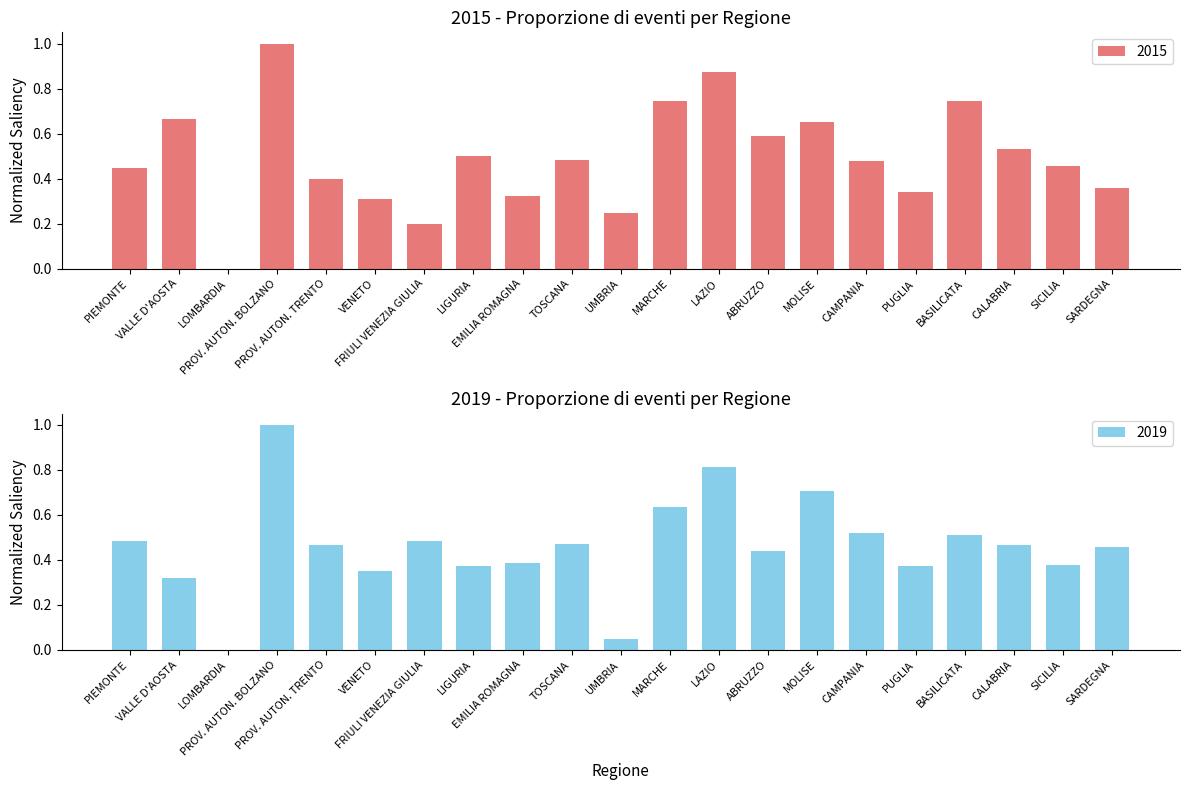

Reading left to right, list all the values displayed in this chart.

2015: 0.4	0.7	0.0	1.0	0.4	0.3	0.2	0.5	0.3	0.5	0.2	0.7	0.9	0.6	0.7	0.5	0.3	0.7	0.5	0.5	0.4
2019: 0.5	0.3	0.0	1.0	0.5	0.4	0.5	0.4	0.4	0.5	0.1	0.6	0.8	0.4	0.7	0.5	0.4	0.5	0.5	0.4	0.5